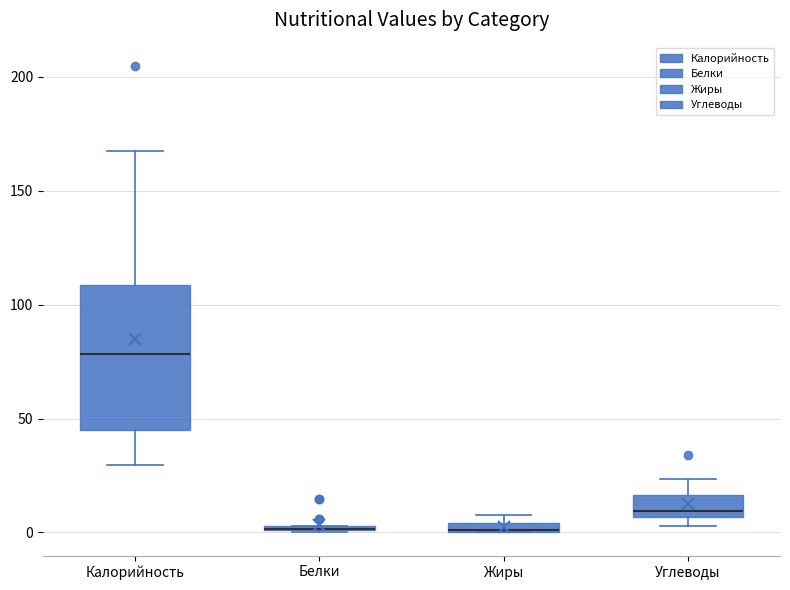

Where is the upper edge of the box for Белки on the y-axis? The values are not printed on the chart, so give them approximately, as read against the axis.

5